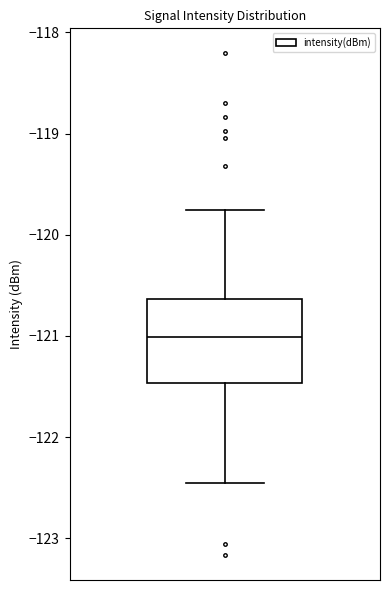

Transcribe this box plot: give where the median line is, the range the box spans, and where the two whiskers end, as read against the y-axis. The values are not printed on the chart, so give them approximately, as read against the axis.

median -121.0, box -121.5 to -120.6, whiskers -122.5 to -119.8